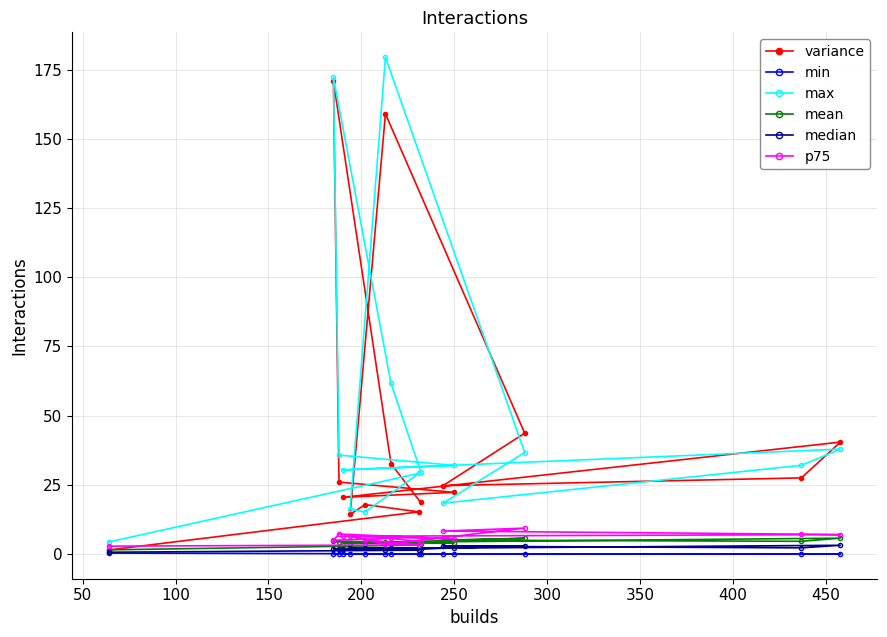

Does the chart have visible grid lines?

Yes